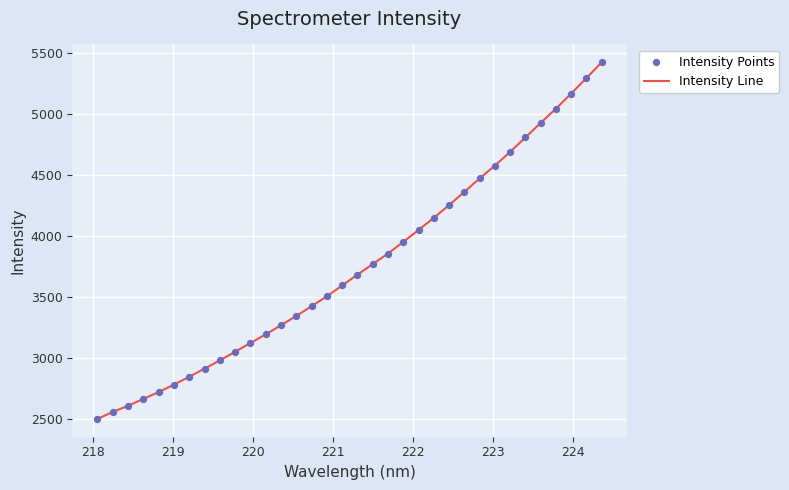

What is the minimum value shown in the chart?

2500.6